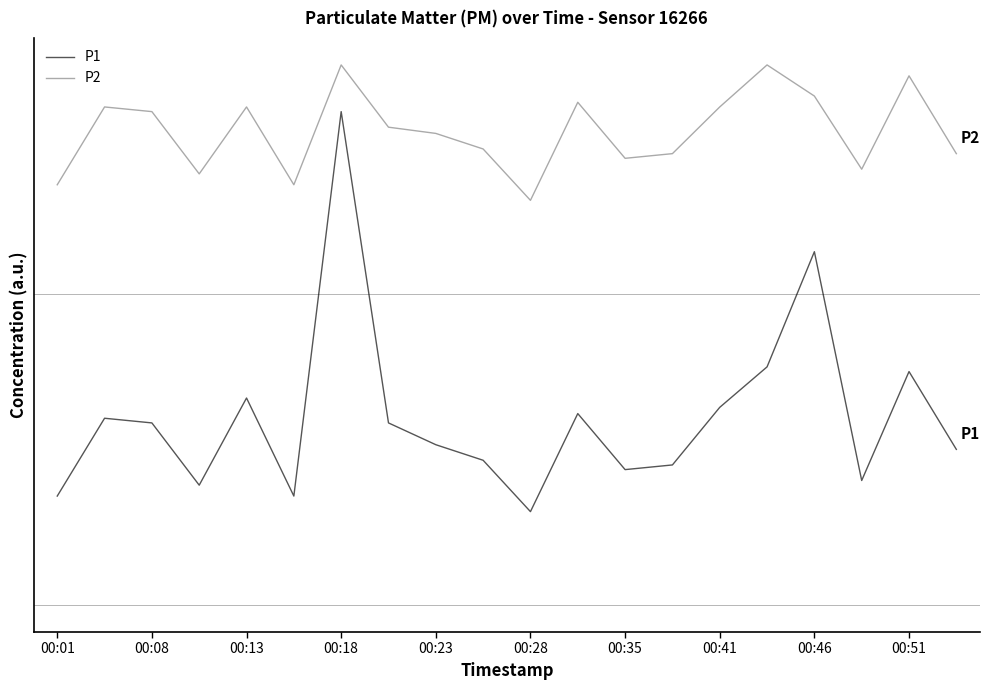

Does the chart have visible grid lines?

No